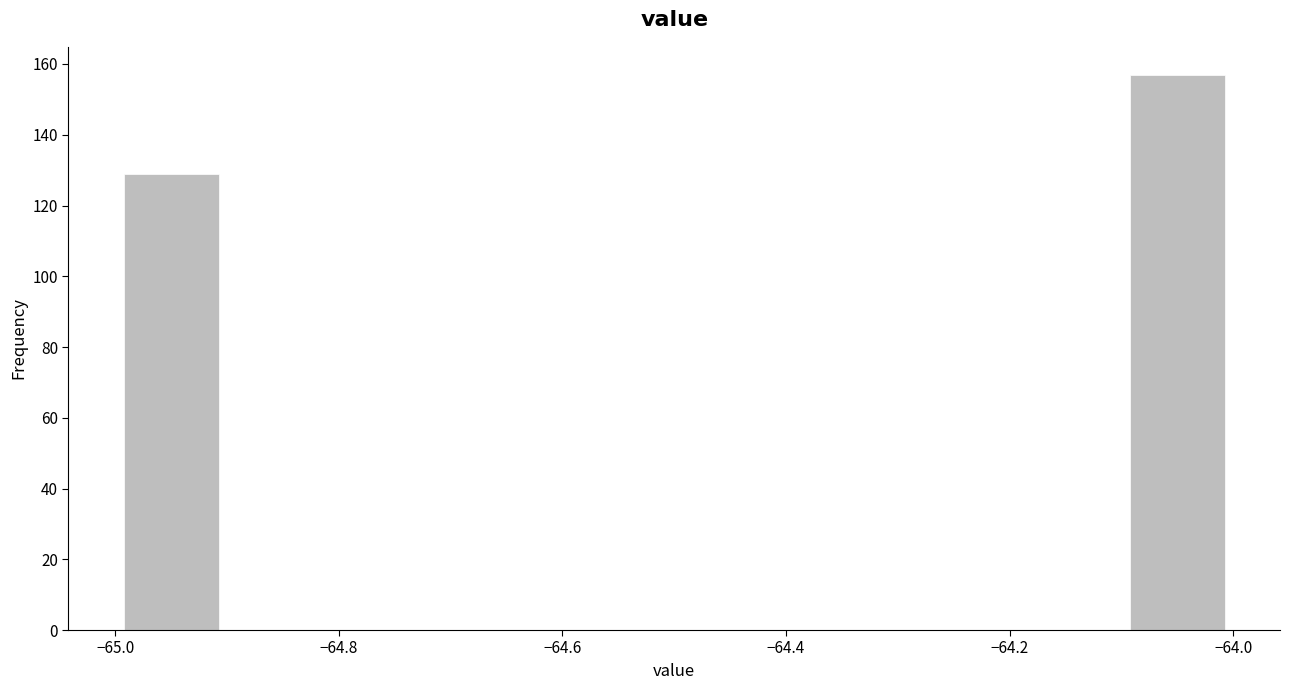

How tall is the bar that spans -64.1 to -64.0 on the x-axis? The values are not printed on the chart, so give them approximately, as read against the axis.

158